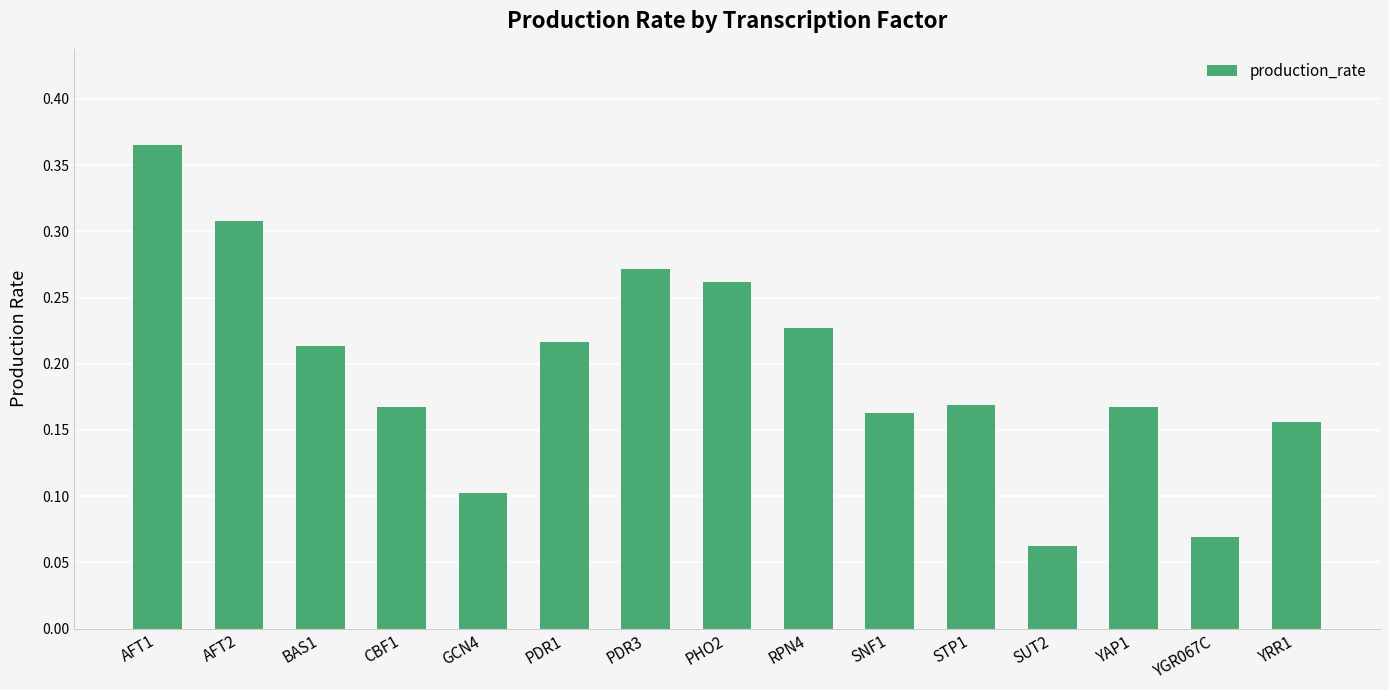

What is the sum of all values?

2.9